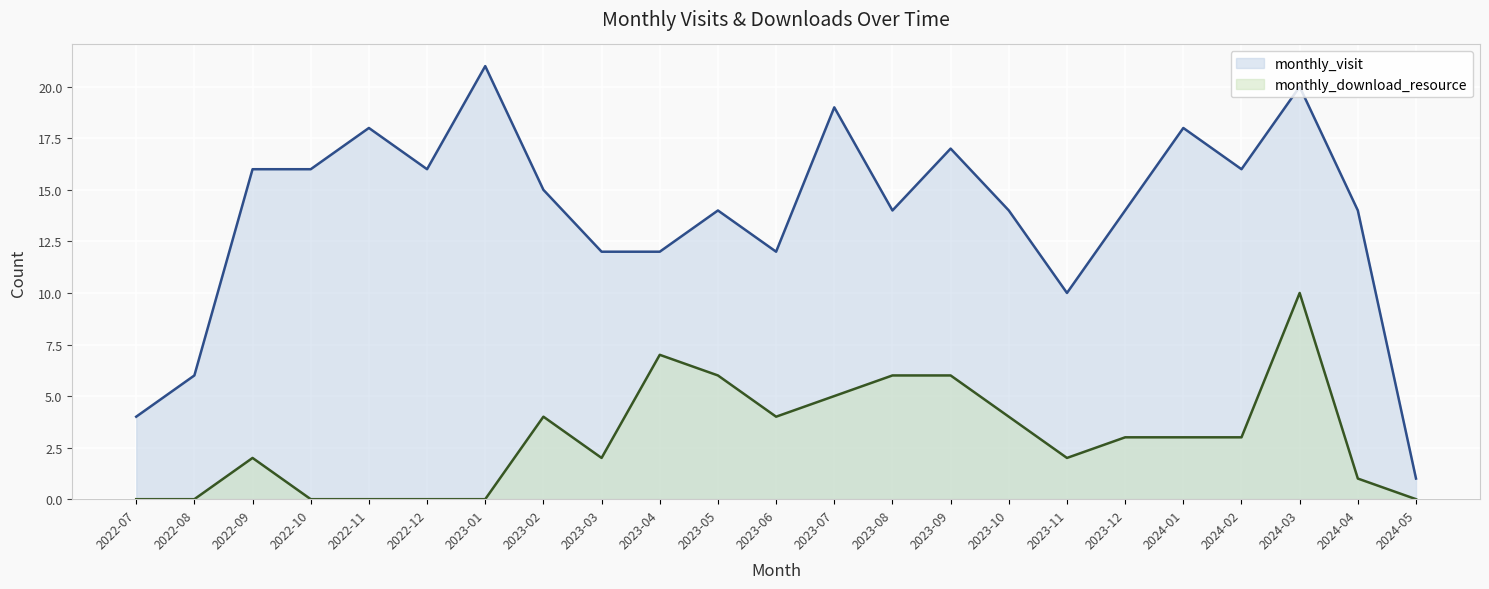

What is the label of the 10th point from the right?

2023-08